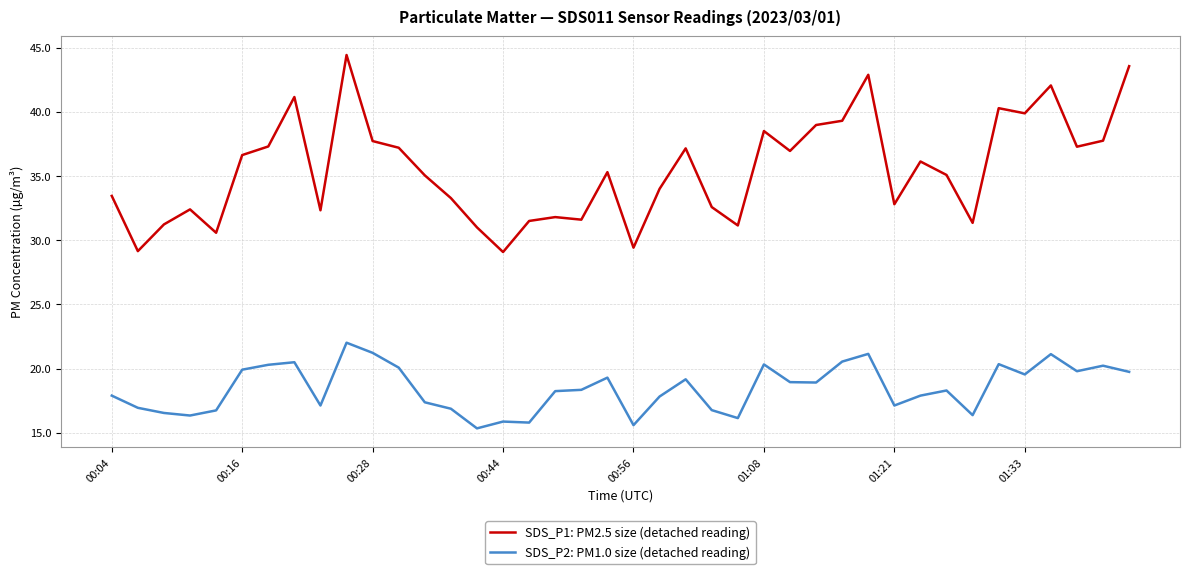

Which series has the largest range (max minus min)?

SDS_P1: PM2.5 size (detached reading)